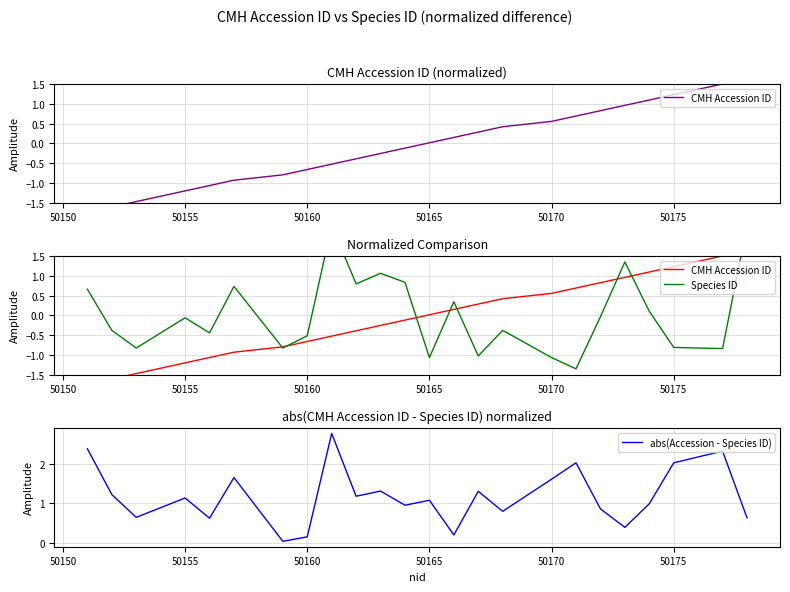

Which series has the largest total across all categories?

abs(Accession - Species ID)